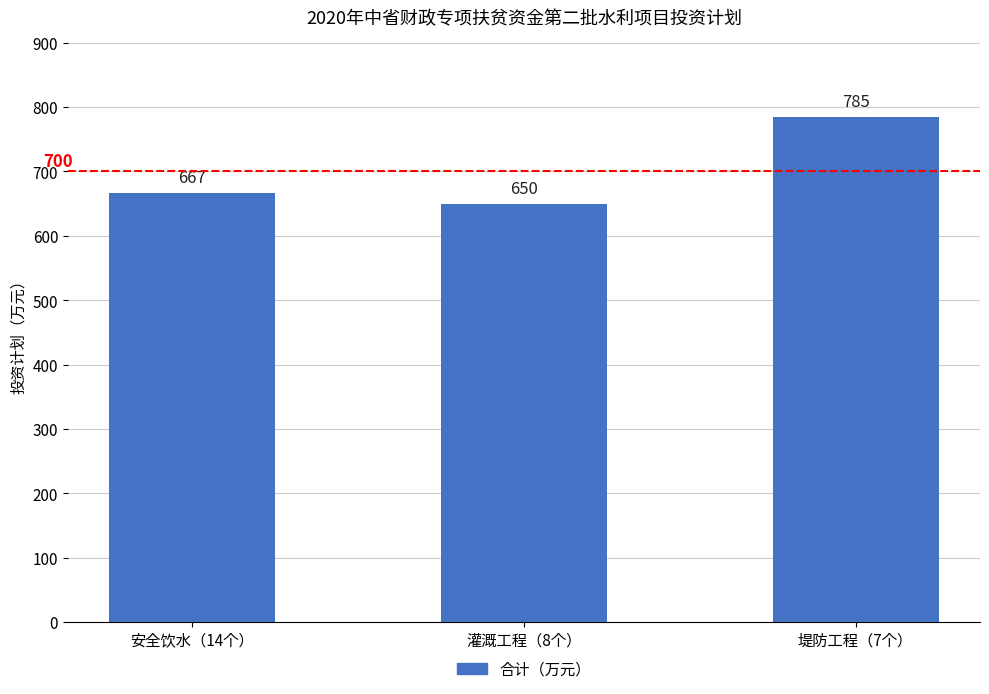

What is the ratio of the value at 堤防工程（7个） to the value at 安全饮水（14个）?

1.2